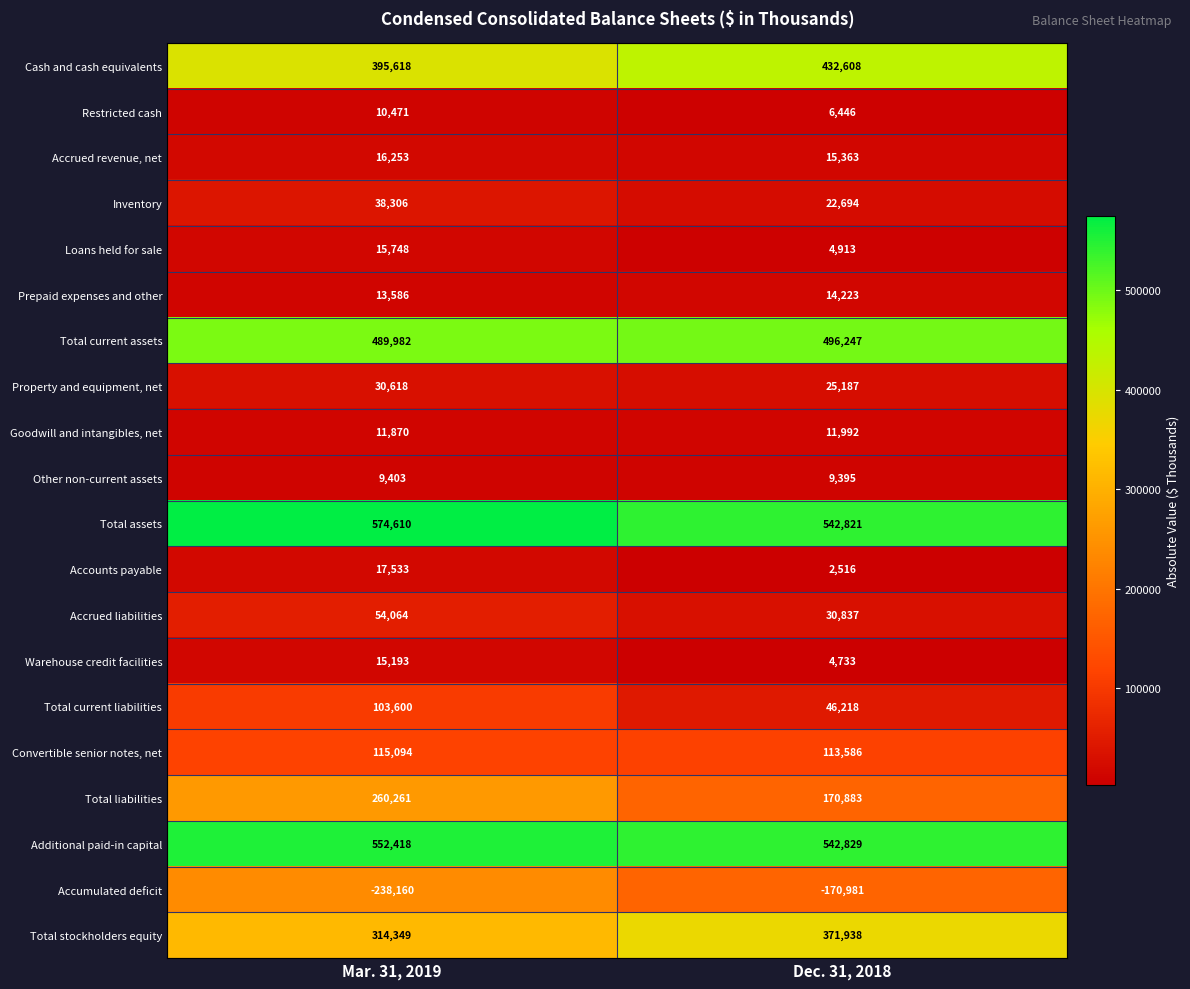

How many data points does each series have?

2